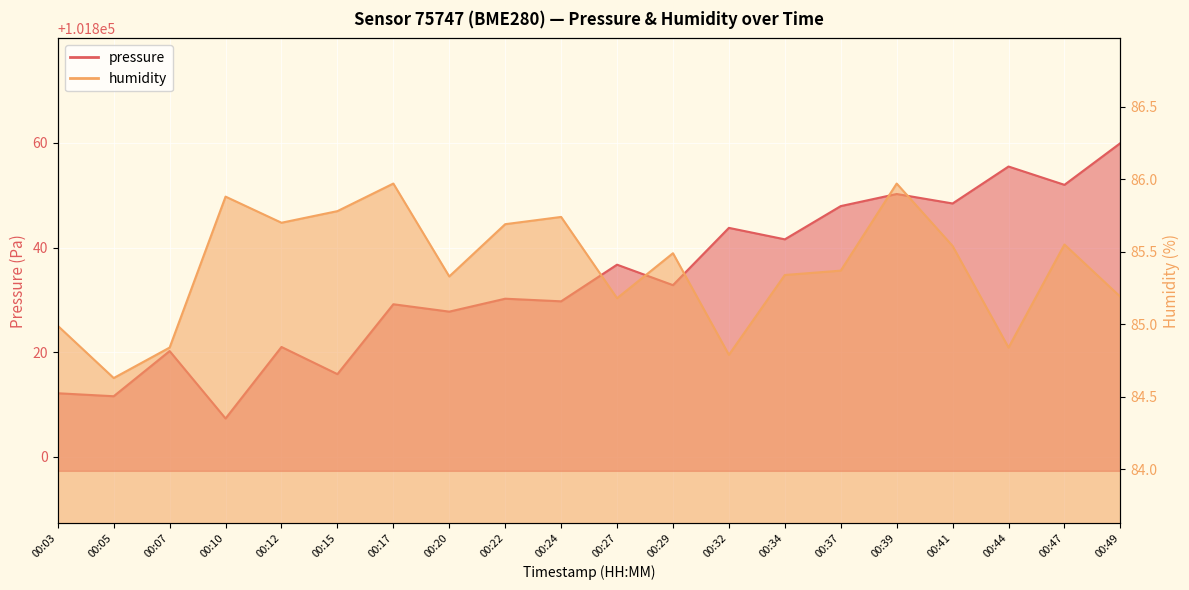

What is the spread (max minus min) of values at 00:37?

101762.5